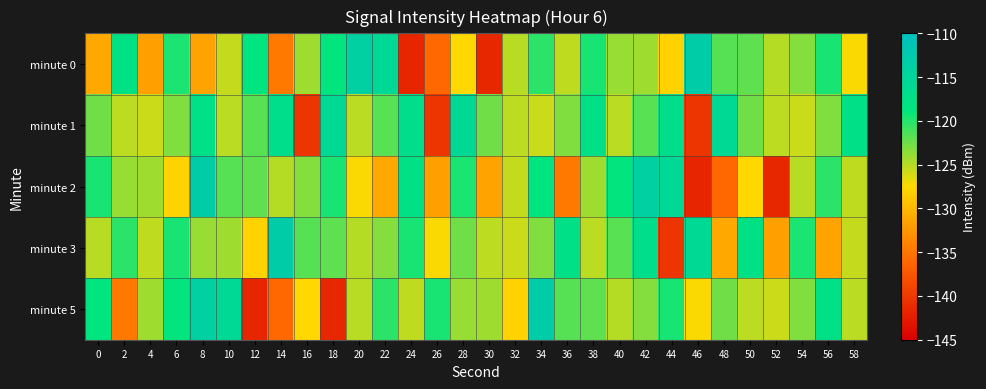

Which series has the largest total across all categories?

minute 1